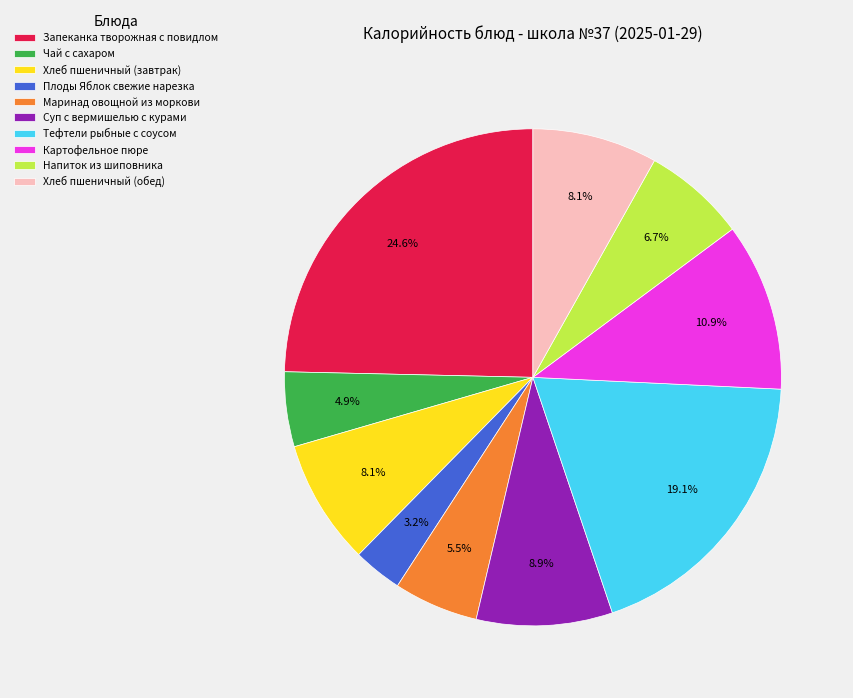

Between Маринад овощной из моркови and Картофельное пюре, which is larger?

Картофельное пюре